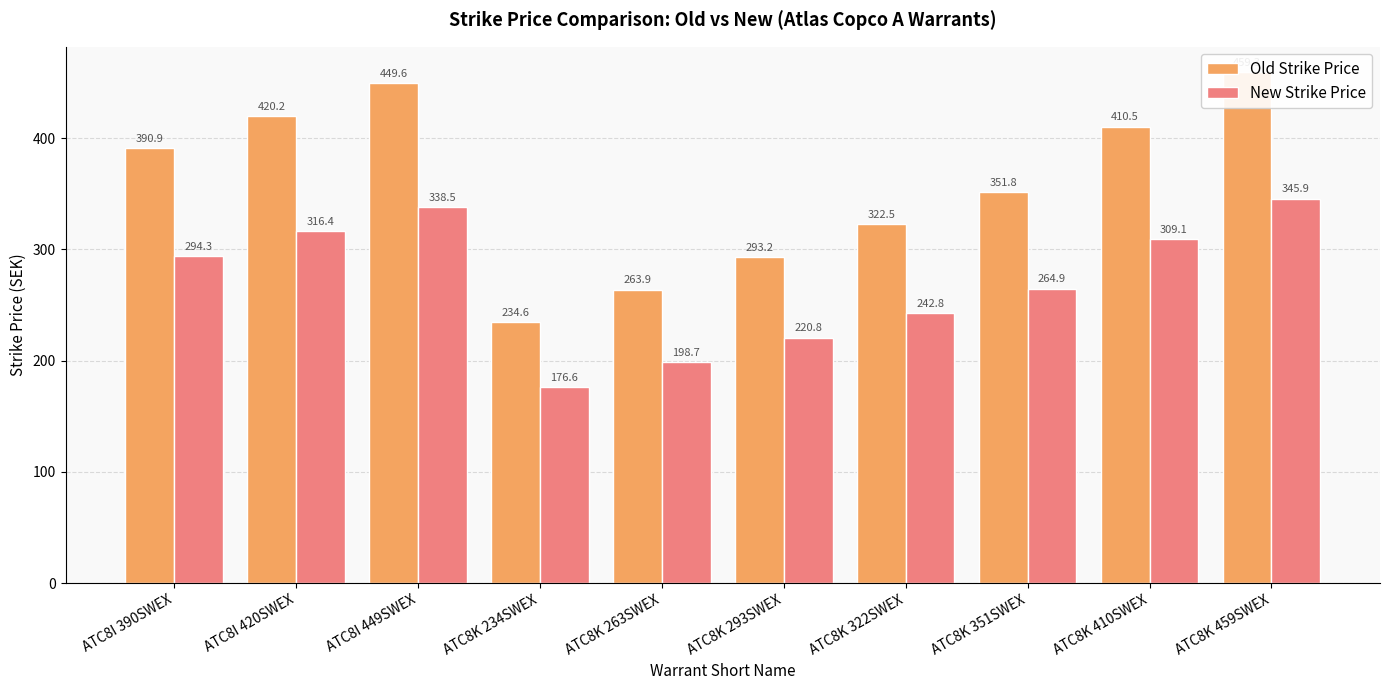

True or false: New Strike Price has a value of 294.3 at ATC8I 390SWEX.

True